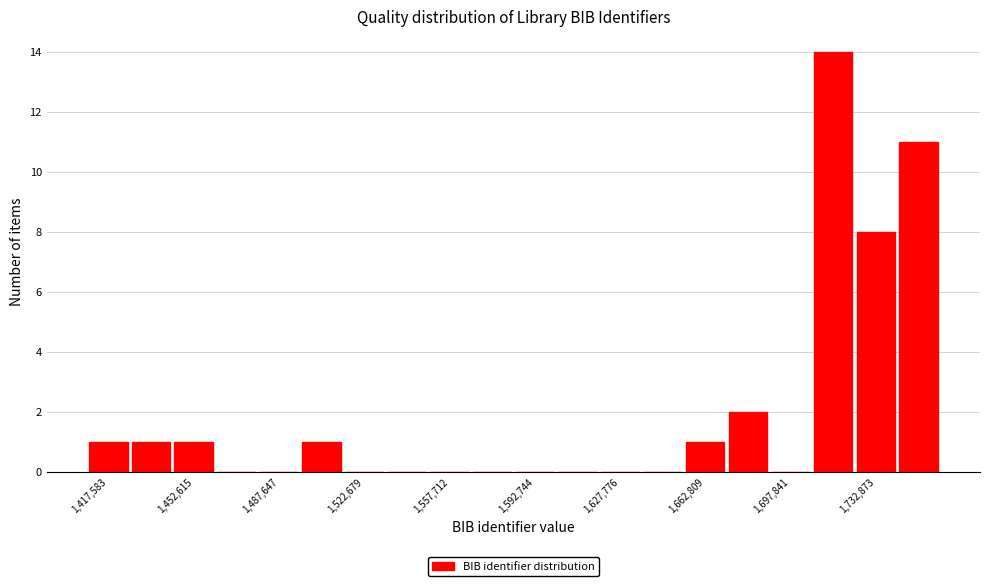

Around what value on the x-axis is the tallest bar? Give the approximate position of its centre, as read against the axis.

1715000